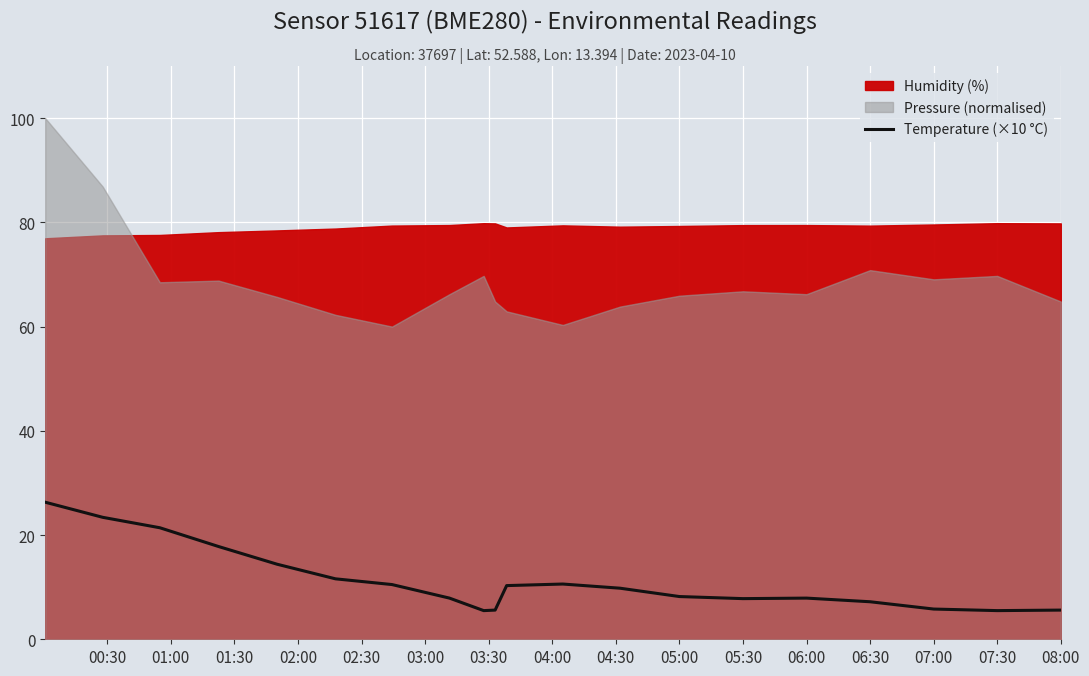

True or false: Temperature (×10 °C) has a value of 7.9 at 06:00.

True